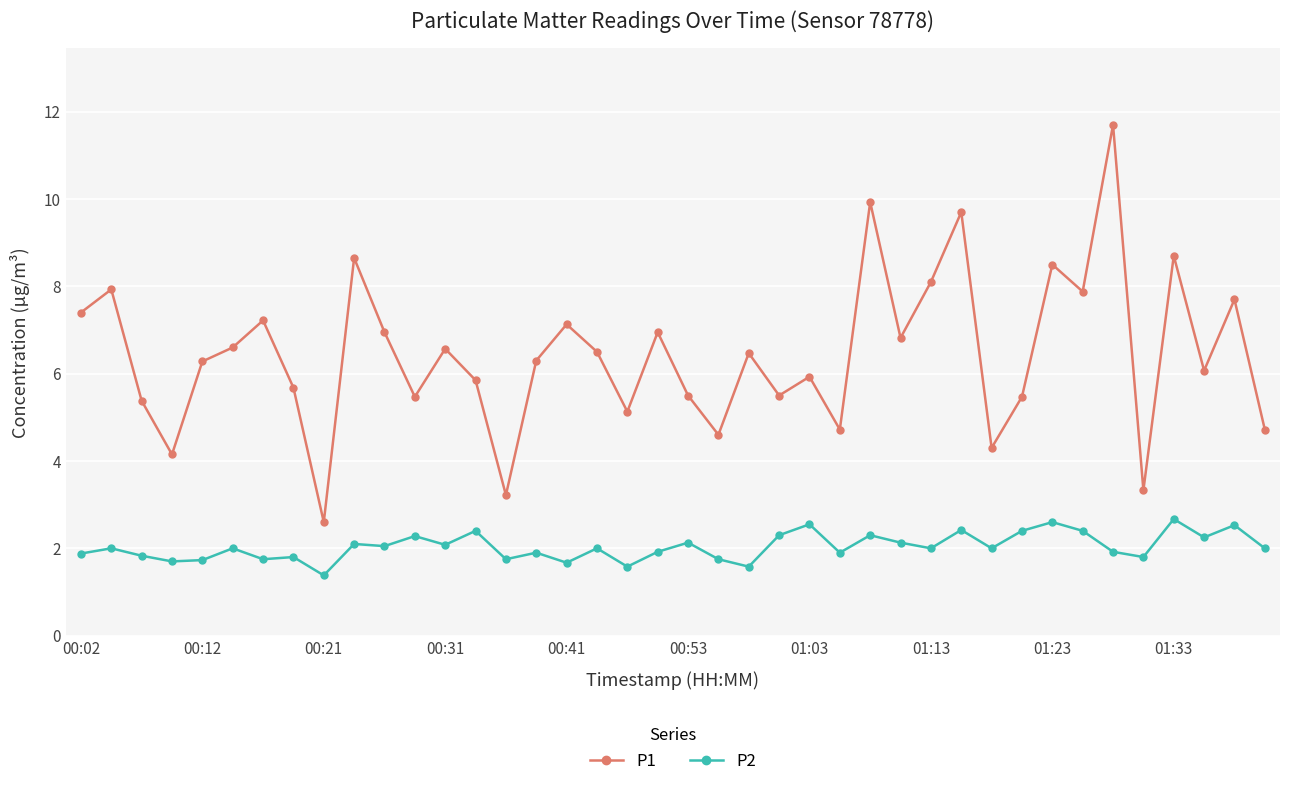

True or false: P1 and P2 cross at least once.

False